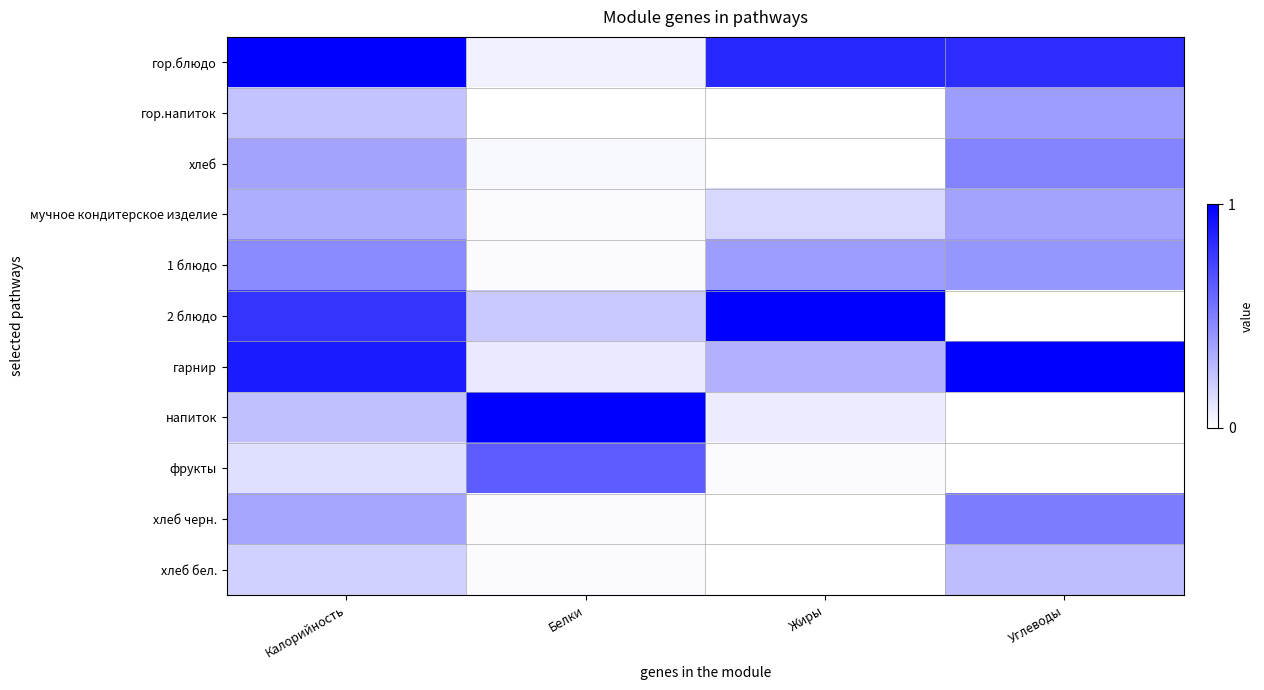

Which series has the widest spread of values?

2 блюдо